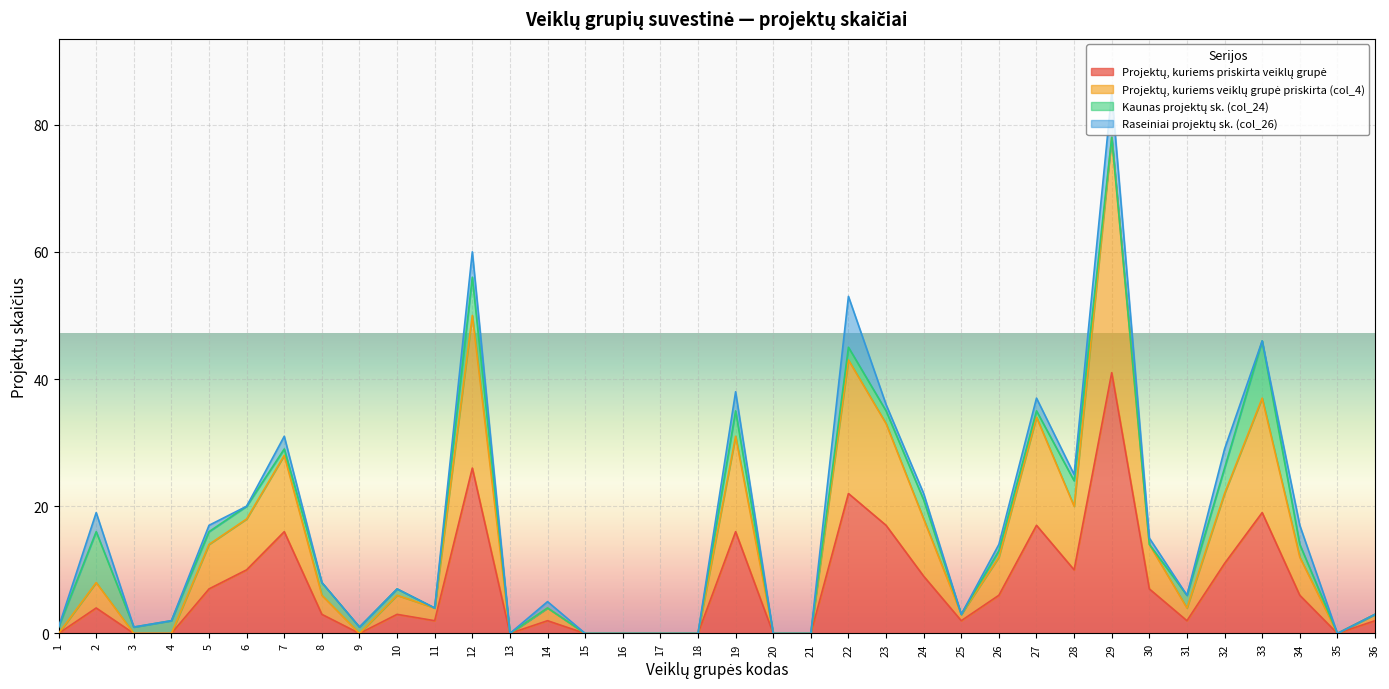

What is the spread (max minus min) of values at 36?

1